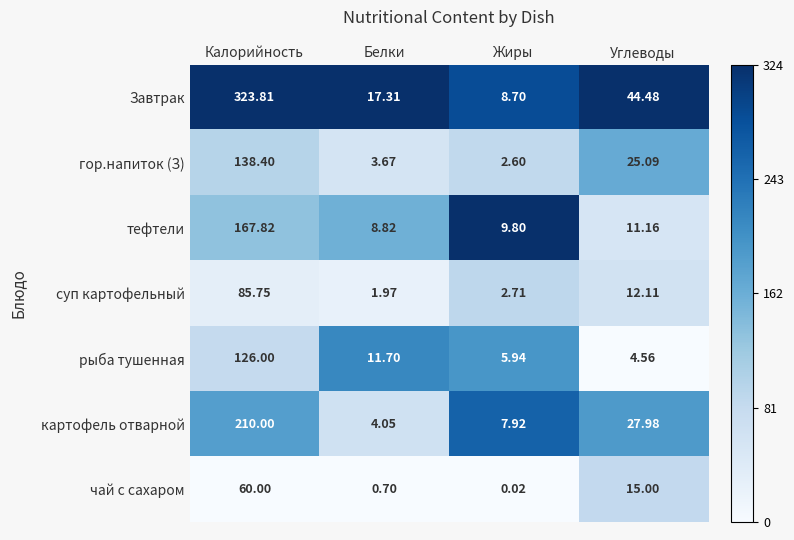

Count the number of data series in this chart.

7